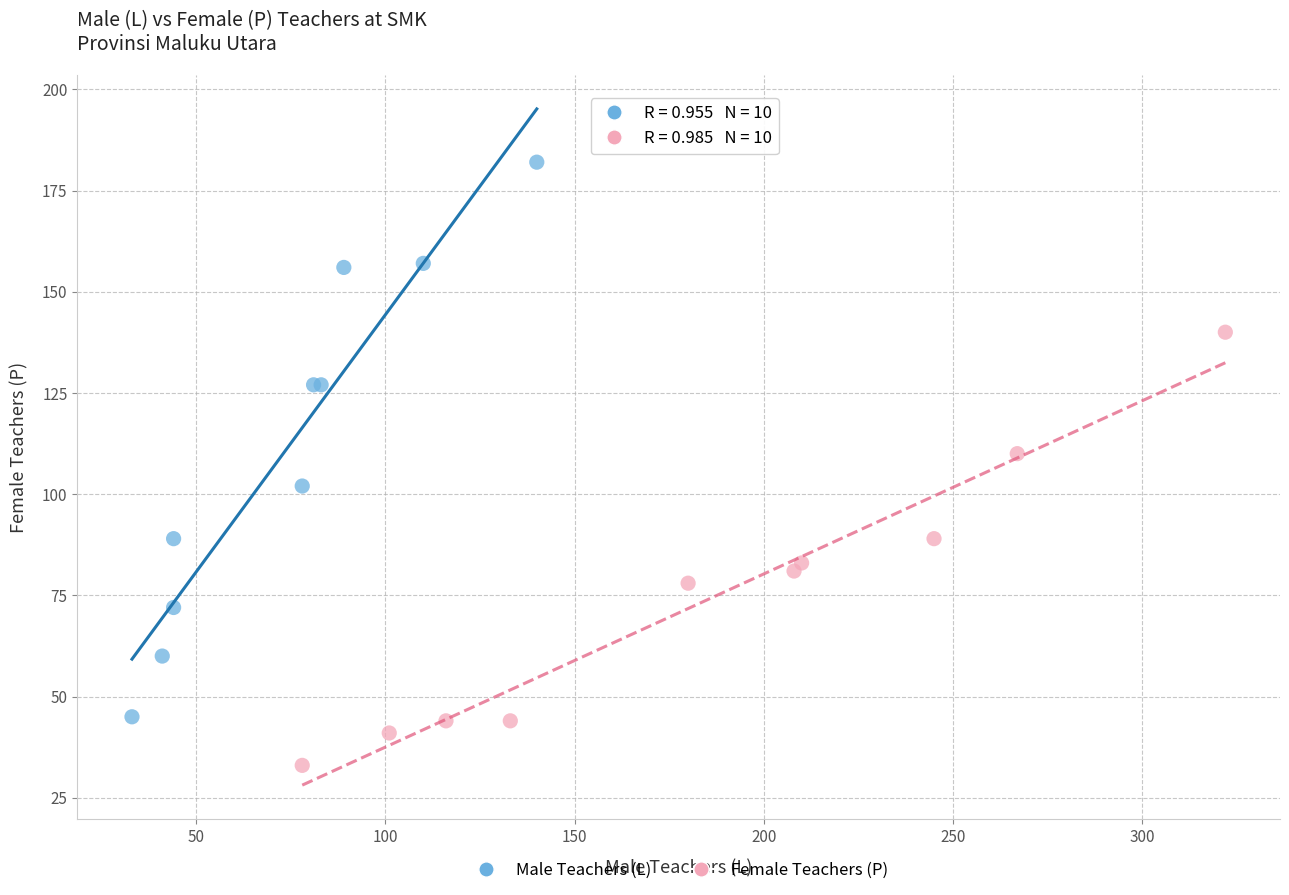

Which series reaches the minimum Y coordinate?

Female Teachers (P)